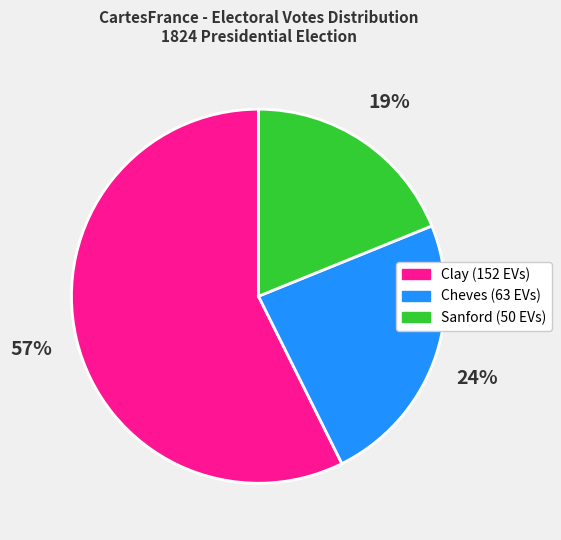

To the nearest percent, what portion does Cheves represent?

24%